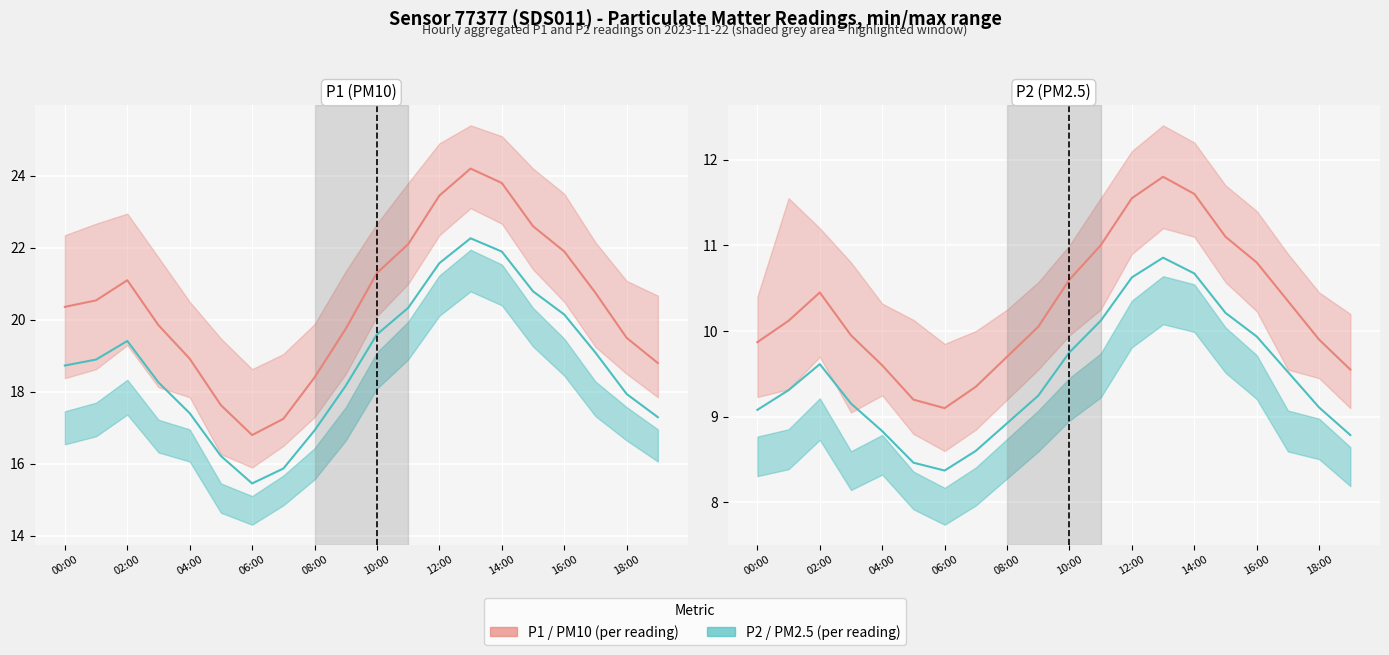

At which category does the chart reach its peak across all series?

13